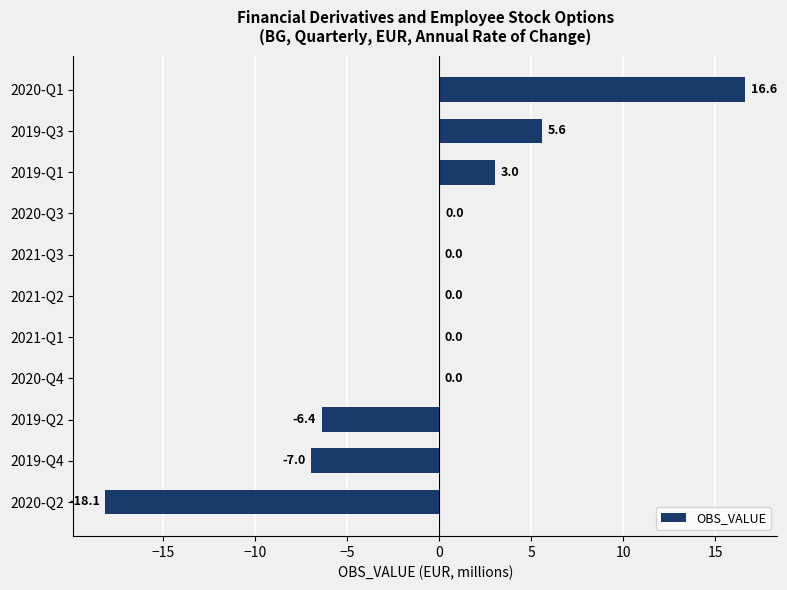

The value at 2021-Q2 is 12.4. True or false?

False